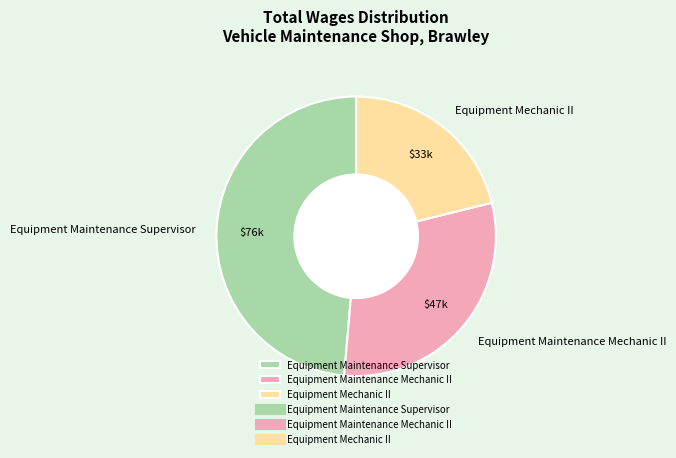

Does Equipment Maintenance Mechanic II account for over 50% of the chart?

No